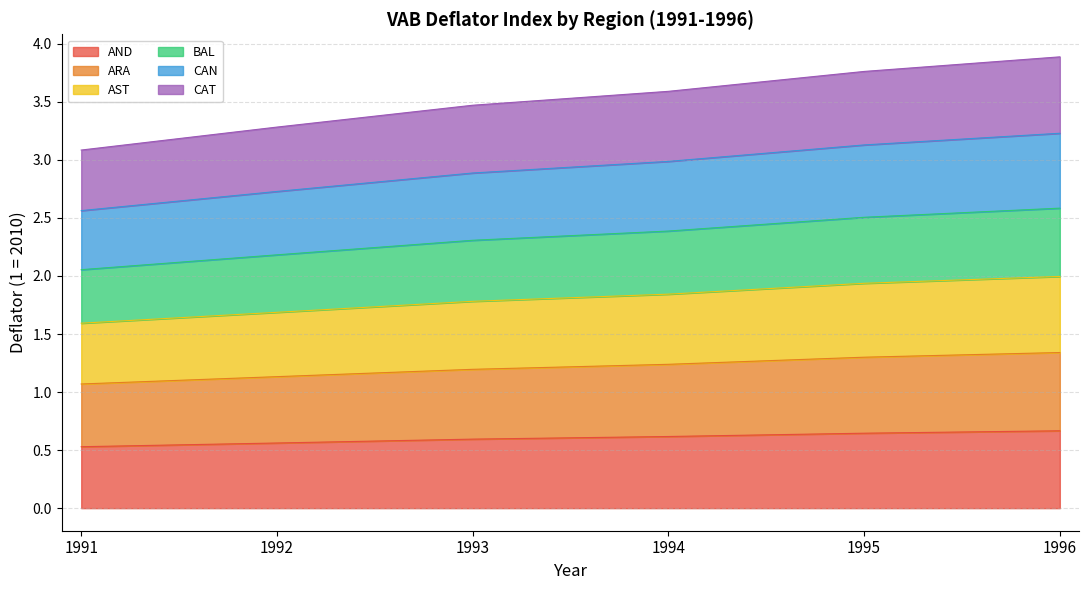

The value of AND at 1994 is 0.6. True or false?

True